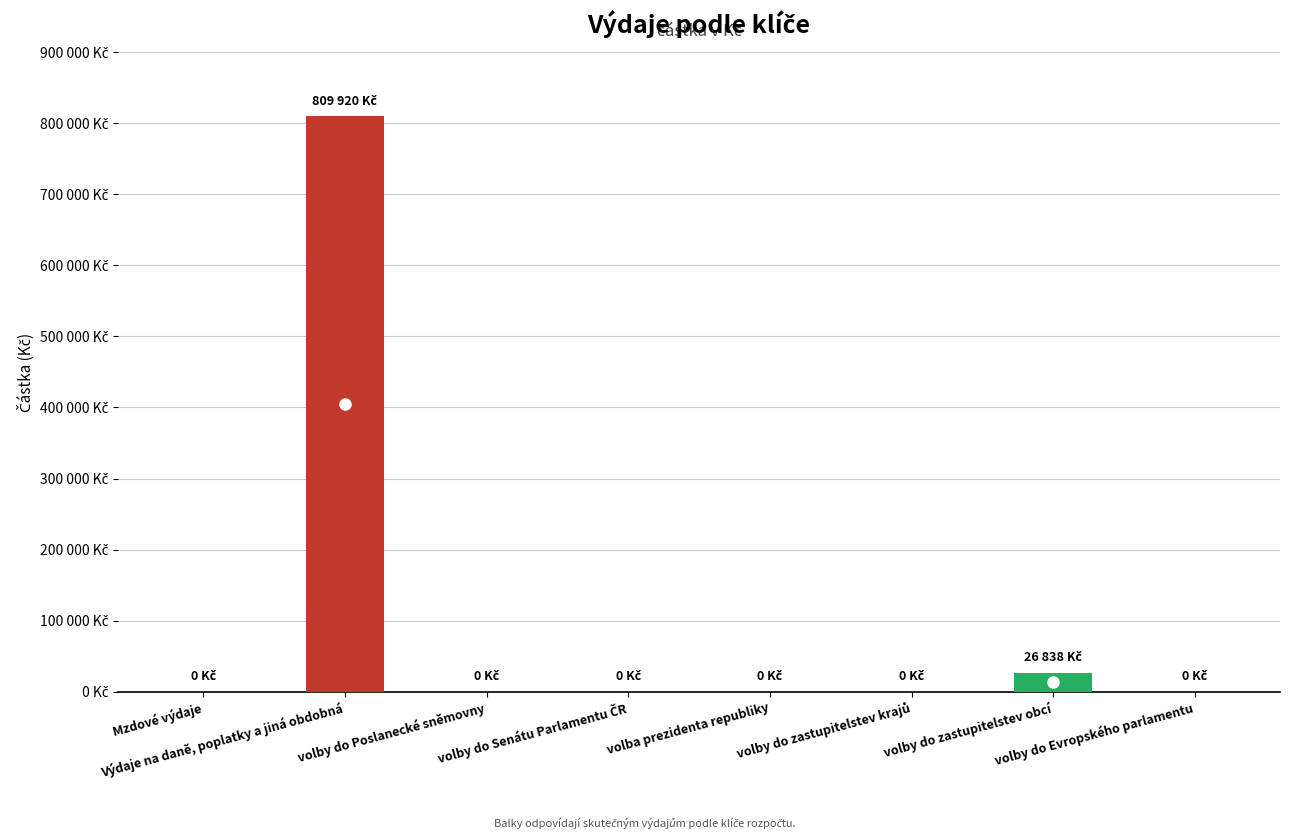

How many bars are there in total?

8